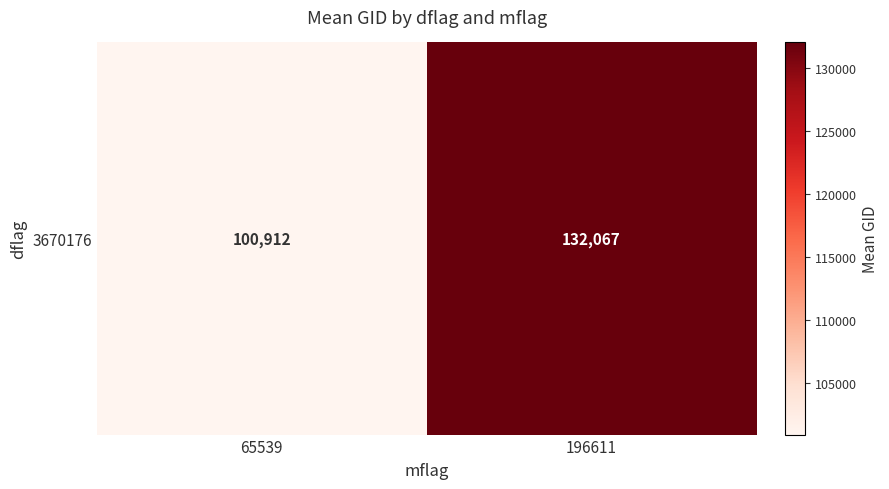

What is the change in value from 65539 to 196611?

+31155.2